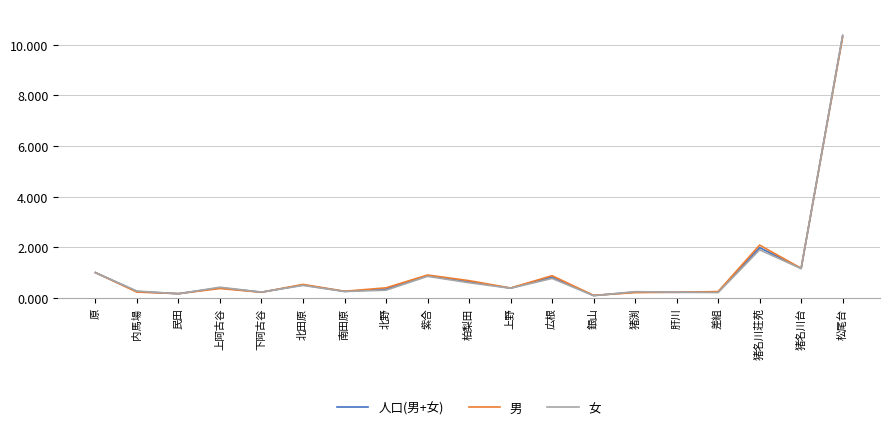

How many lines are shown in the chart?

3